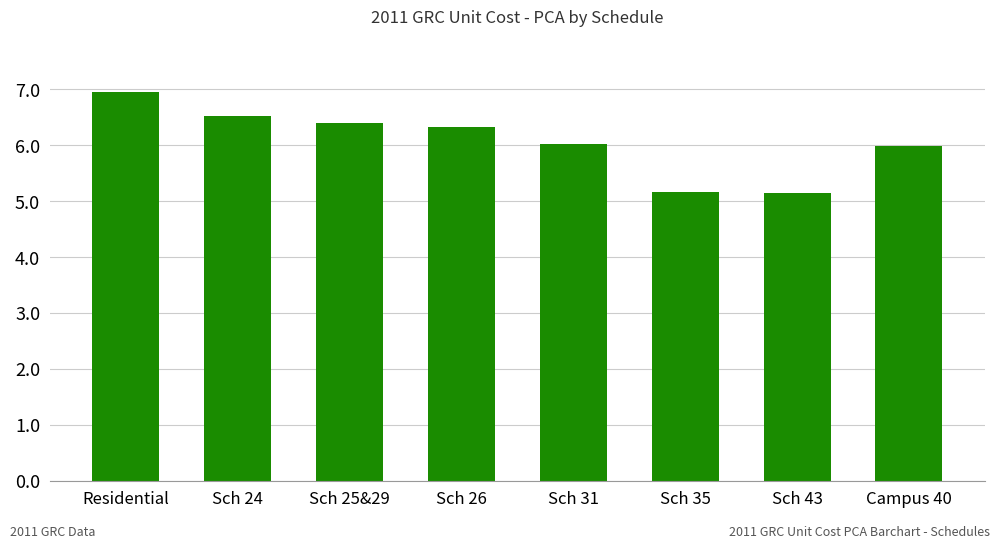

What is the approximate value at Residential?

7.0